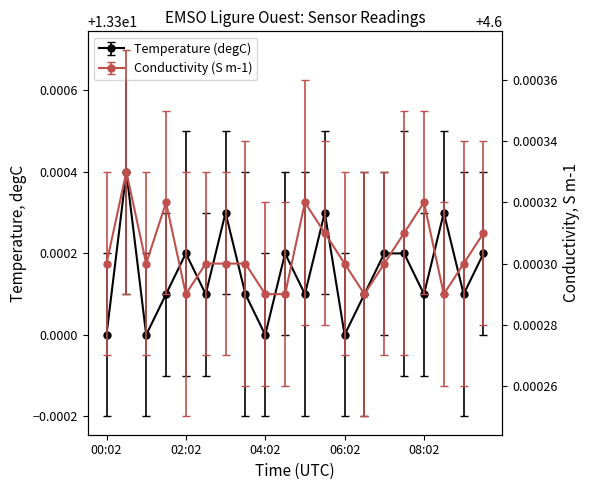

True or false: Temperature (degC) and Conductivity (S m-1) cross at least once.

False